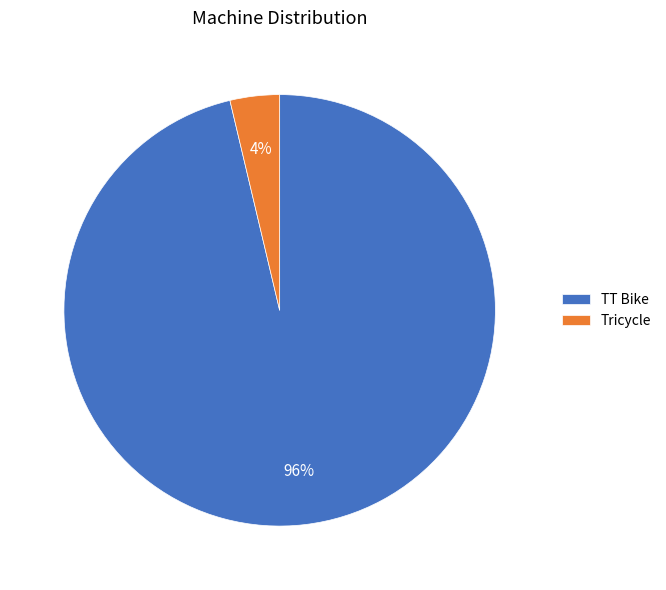

Between TT Bike and Tricycle, which is larger?

TT Bike